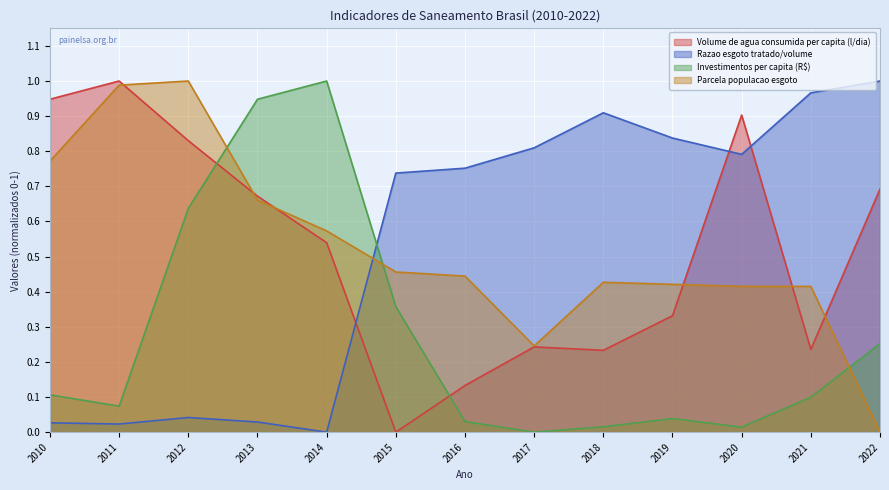

What is the value of the Razao esgoto tratado/volume point at the 10th from the left?

0.8